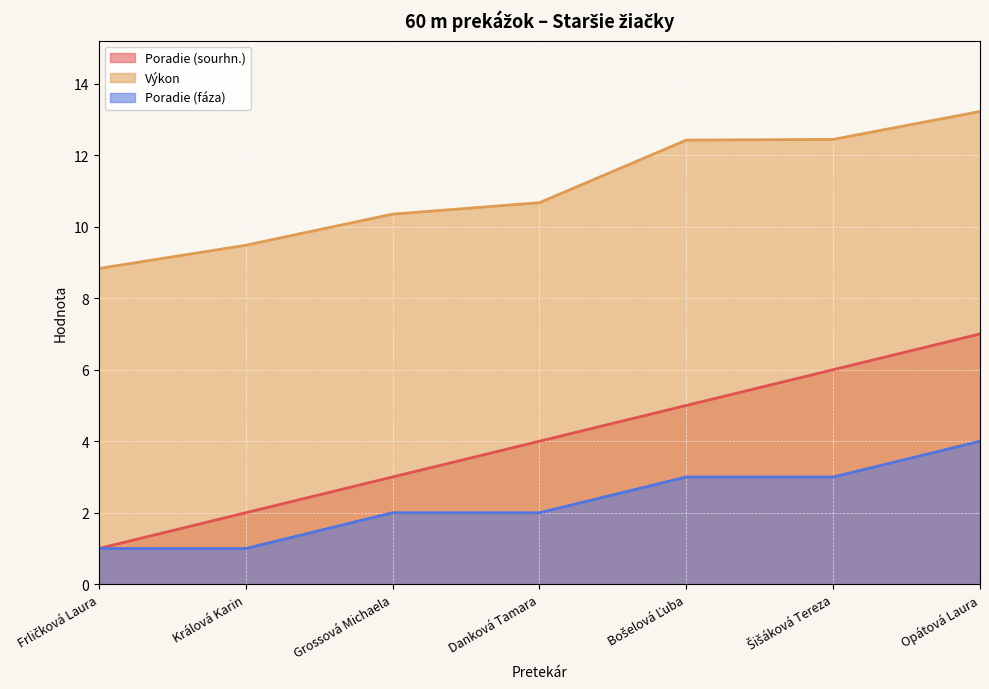

Count the Poradie (sourhn.) values in the range 2 to 6.

5